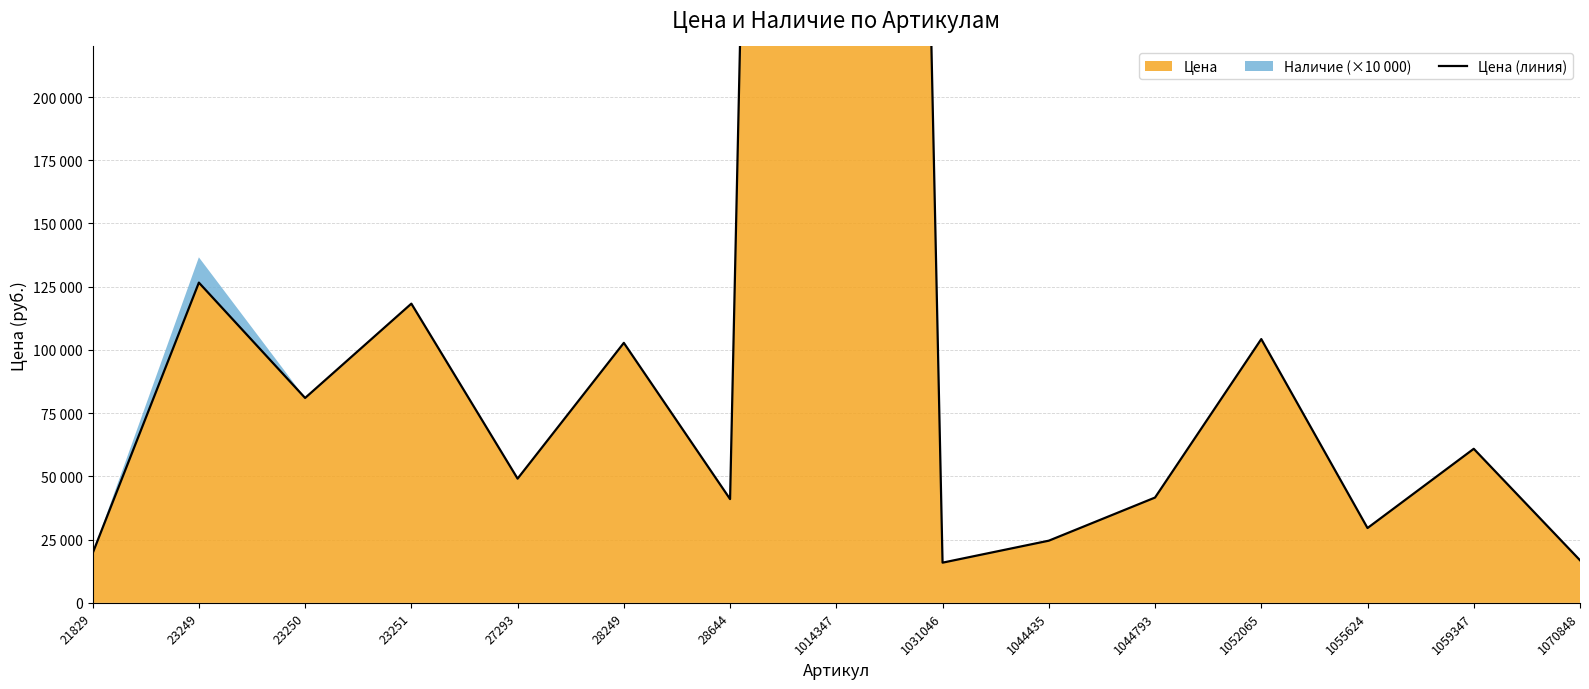

Which label corresponds to the smallest value in the chart?

1031046